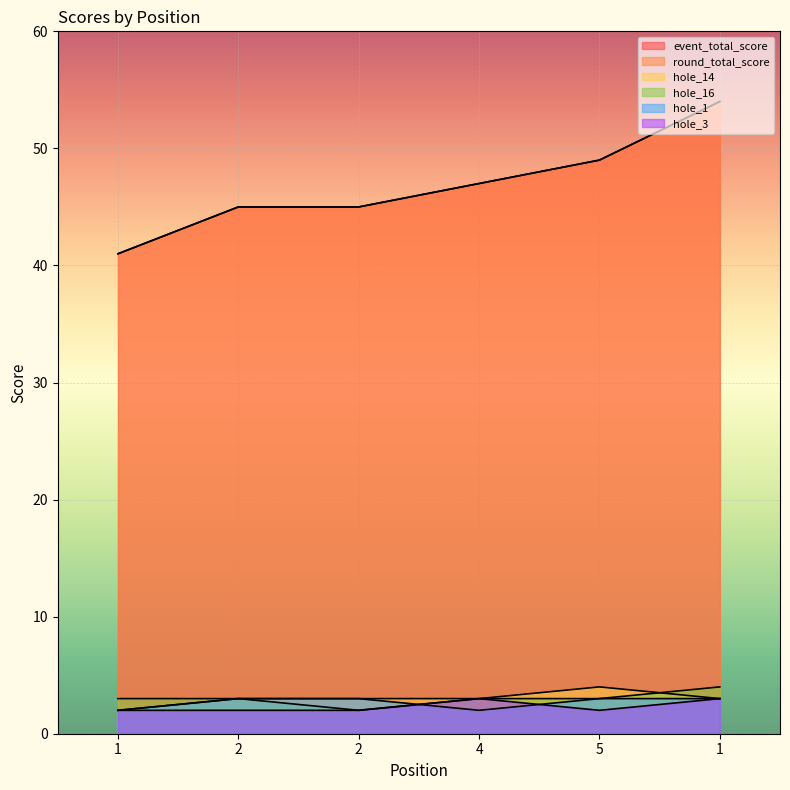

Rank the categories by hole_1 value from highest to lowest.

2, 2, 5, 1, 1, 4